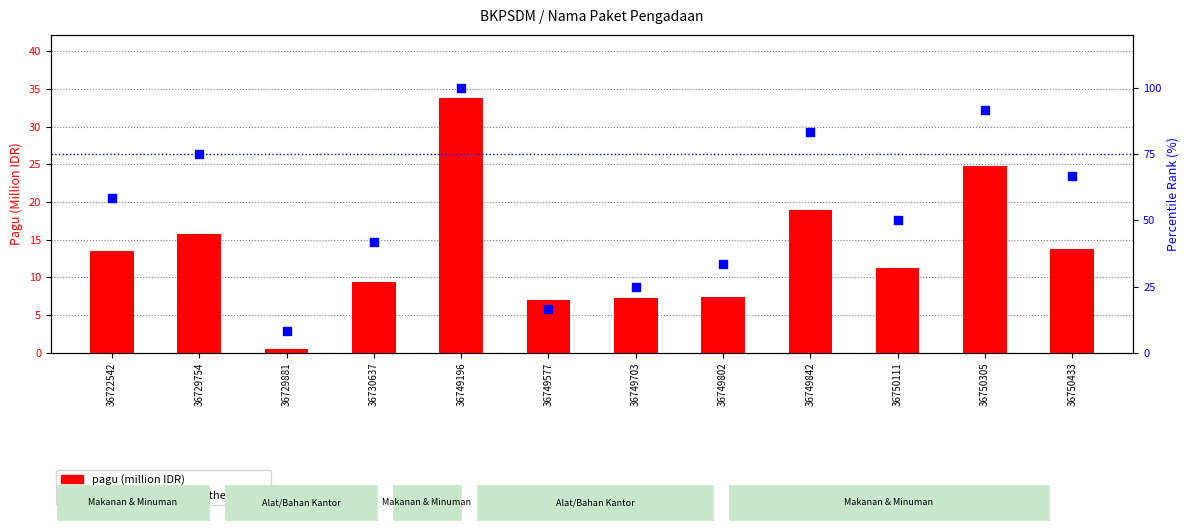

Which series has the largest total across all categories?

percentile rank within the sample